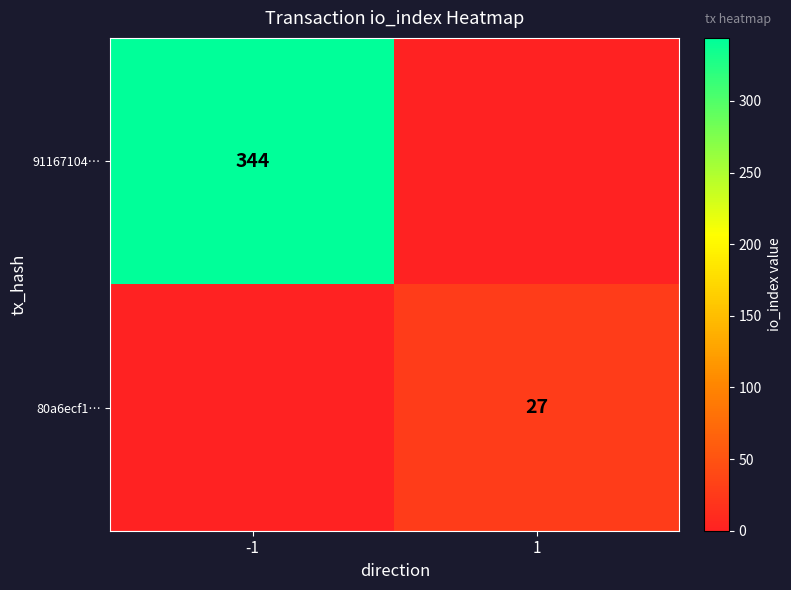

True or false: 91167104… has a value of 344 at -1.

True